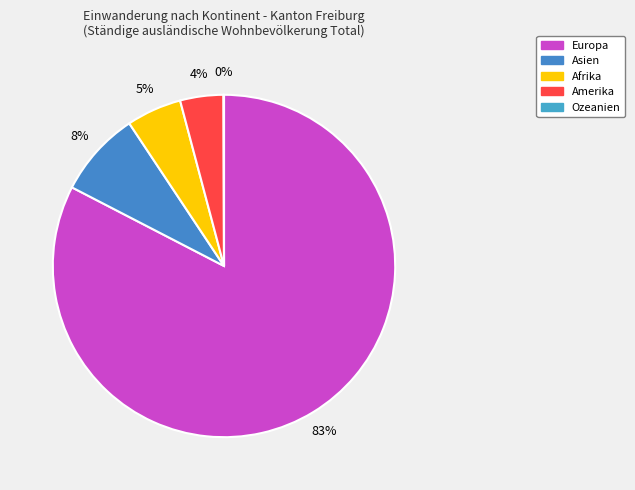

What is the smallest slice in the pie chart?

Ozeanien